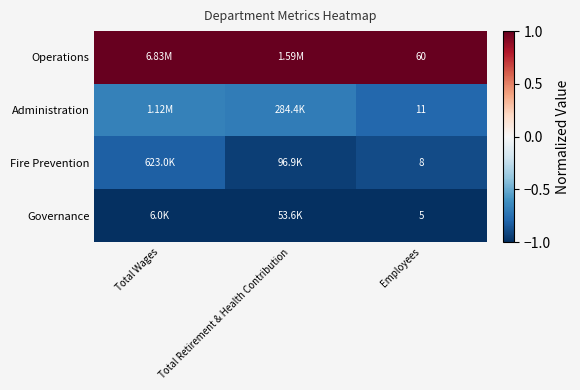

Is the value of Fire Prevention at Employees greater than the value of Governance at Employees?

Yes